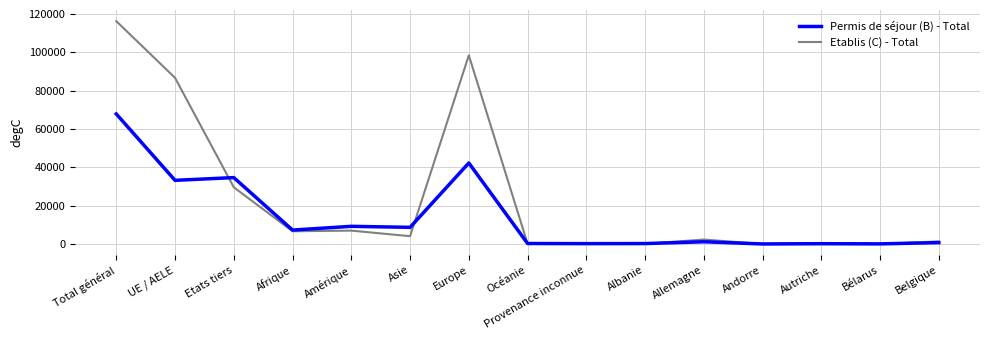

At how many categories does at least one series exceed 28740?

4